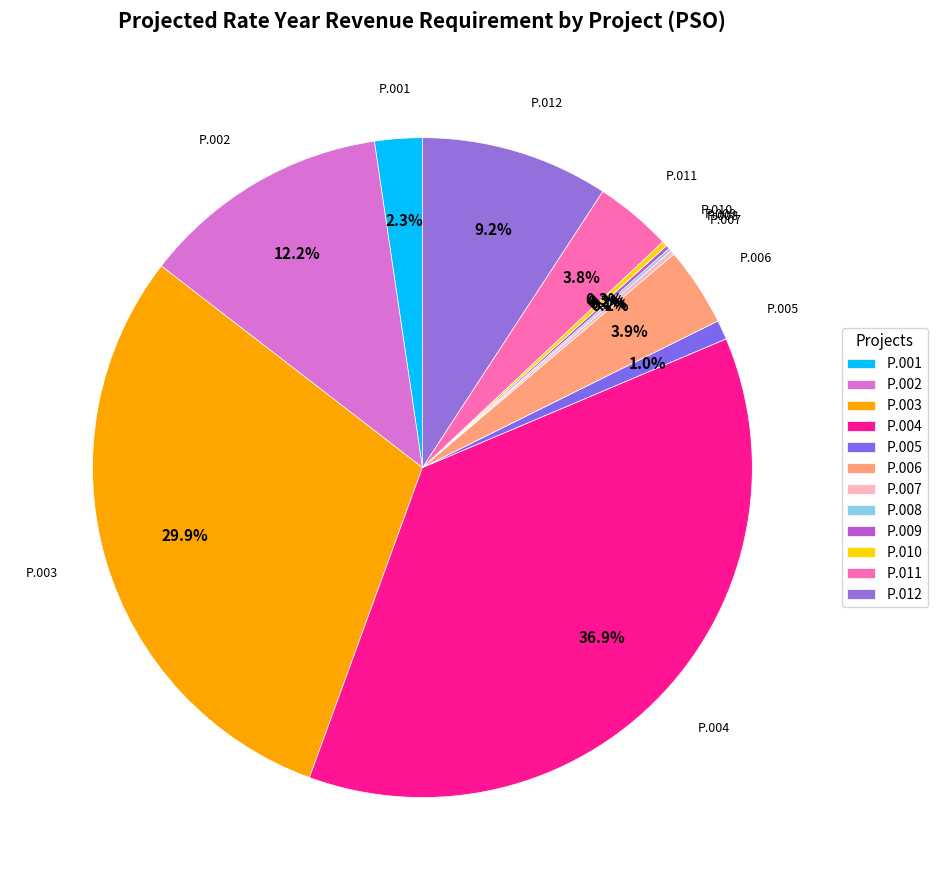

What is the ratio of the value at P.012 to the value at P.006?

2.4